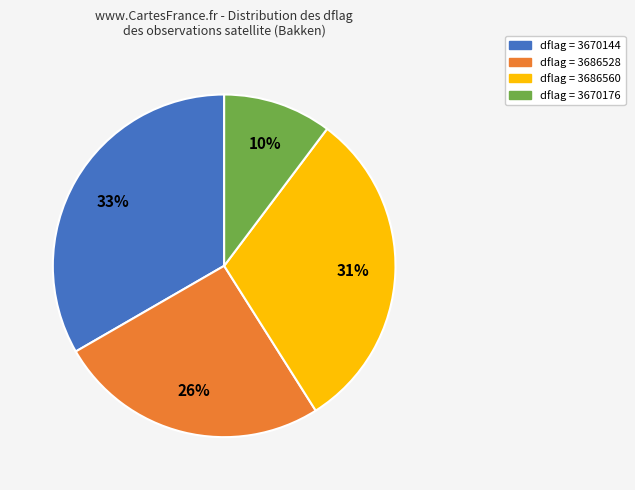

To the nearest percent, what is the average slice percentage?

25%